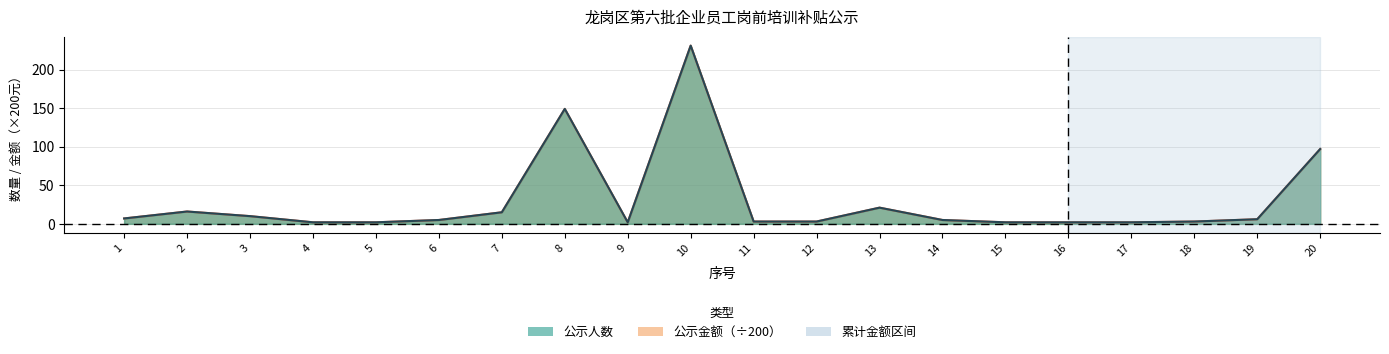

What is the approximate value of 公示人数 at 8, to the nearest 10?

150